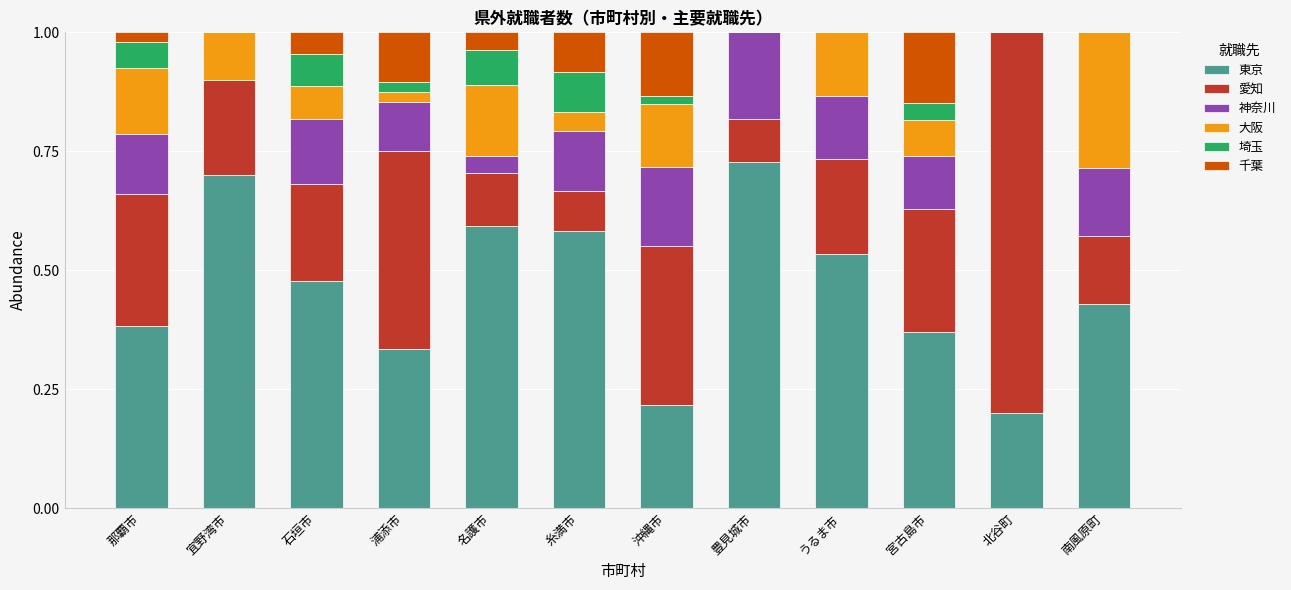

Which category has the highest value in the 東京 series?

豊見城市